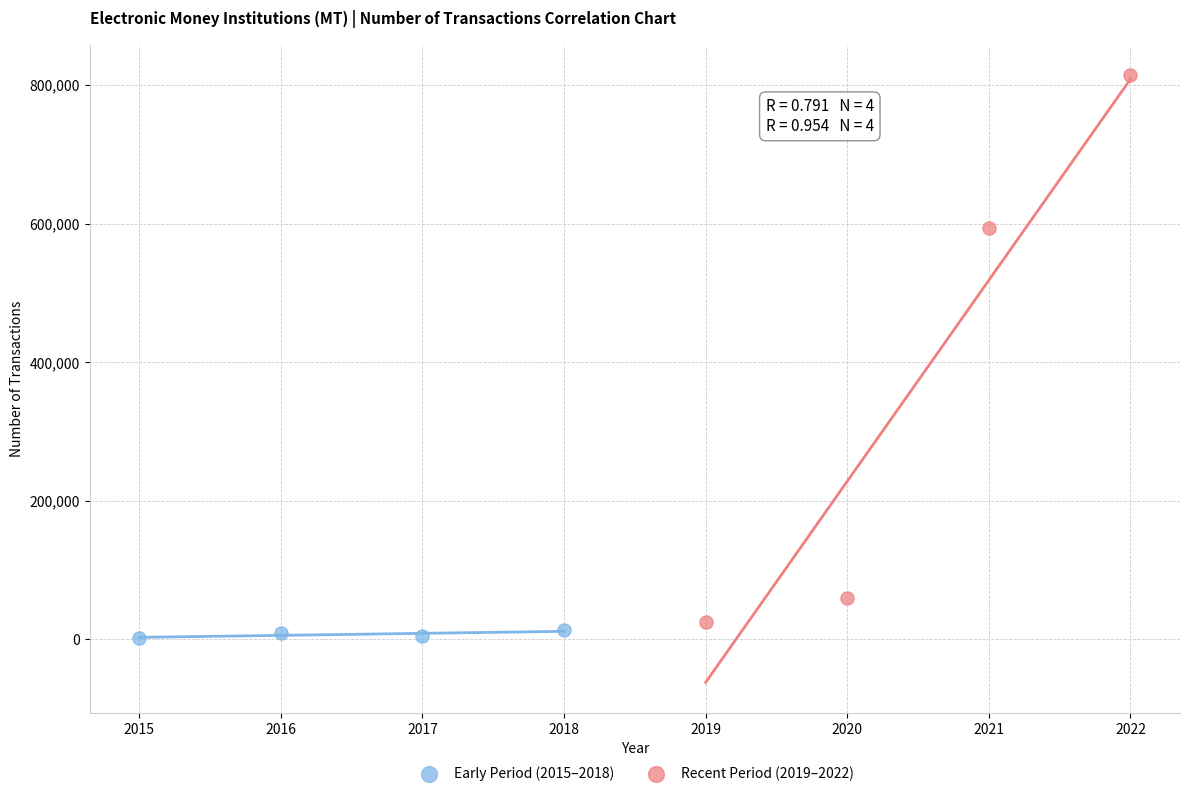

What are all the series names shown in the legend?

Early Period (2015–2018), Recent Period (2019–2022)